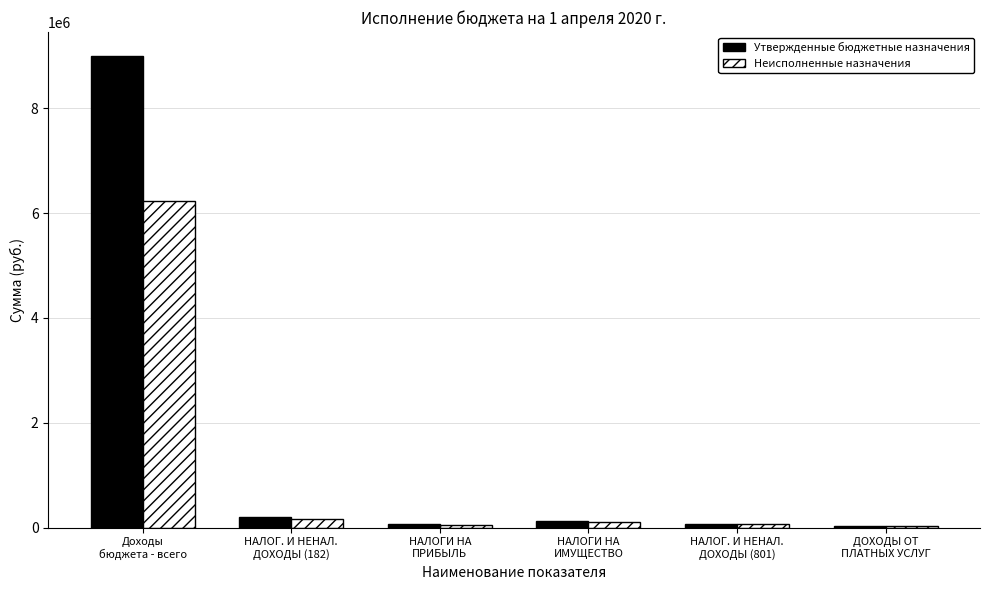

Where is Неисполненные назначения nearest to the value 3133396?

НАЛОГ. И НЕНАЛ.
ДОХОДЫ (182)